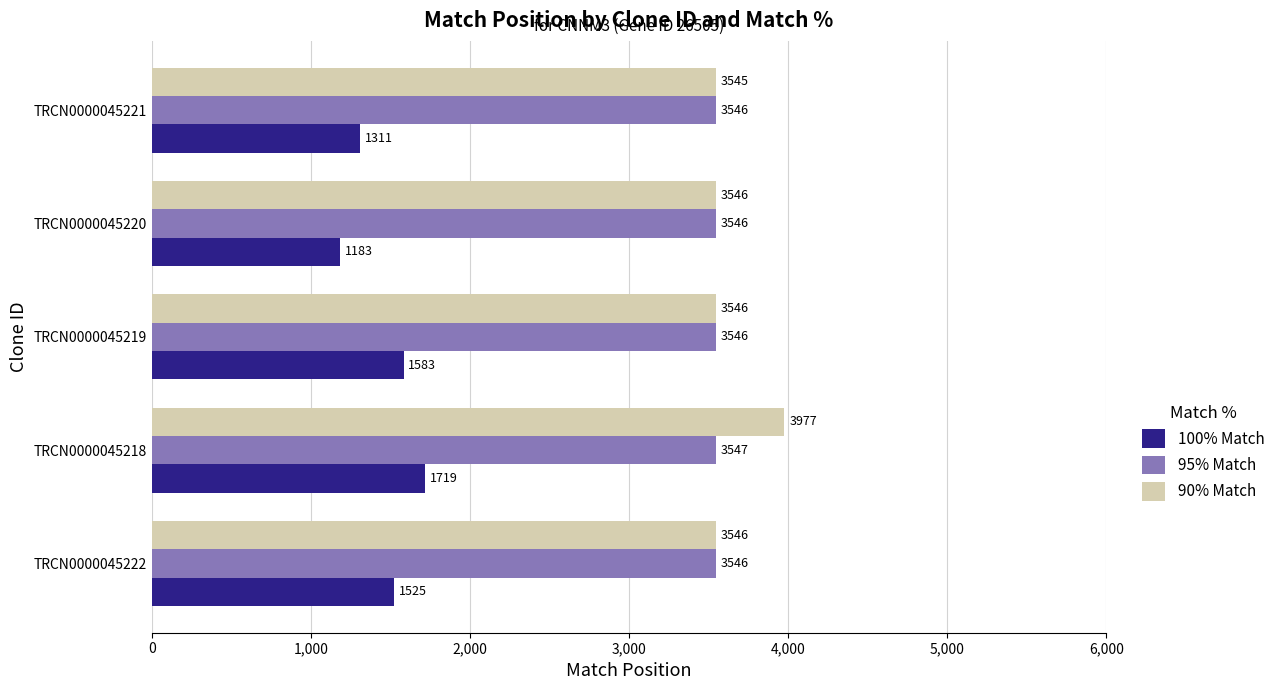

Is it true that 90% Match equals 5936 at TRCN0000045222?

False